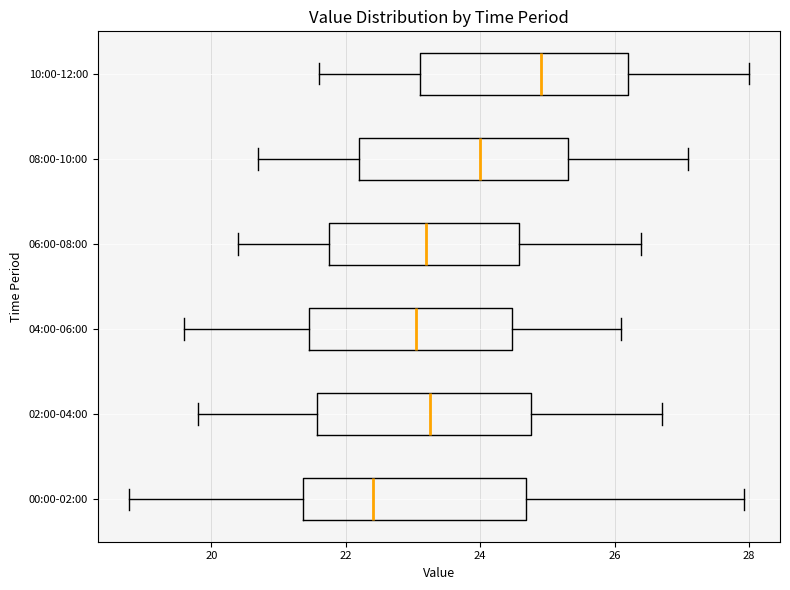

Reading bottom to top, read every box against the x-axis: the position of its median line, the range the box covers, and the ends of its whiskers. The values are not printed on the chart, so give them approximately, as read against the axis.

00:00-02:00: median 22.4, box 21.4 to 24.6, whiskers 18.8 to 28.0
02:00-04:00: median 23.2, box 21.6 to 24.8, whiskers 19.8 to 26.8
04:00-06:00: median 23.0, box 21.4 to 24.4, whiskers 19.6 to 26.2
06:00-08:00: median 23.2, box 21.8 to 24.6, whiskers 20.4 to 26.4
08:00-10:00: median 24.0, box 22.2 to 25.4, whiskers 20.8 to 27.2
10:00-12:00: median 25.0, box 23.2 to 26.2, whiskers 21.6 to 28.0